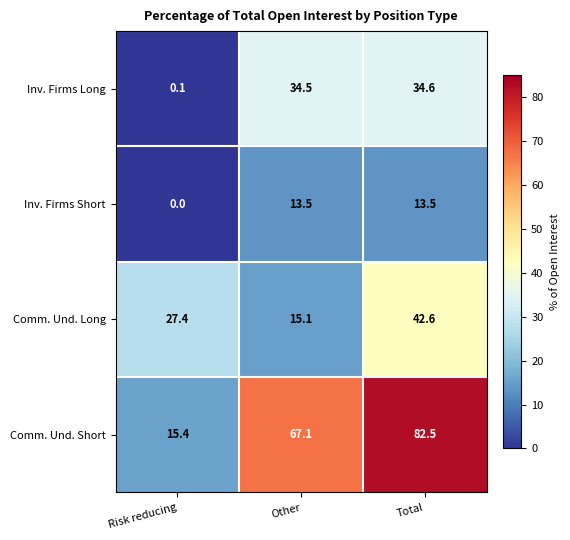

The Comm. Und. Short series shows 118.3 at Other. True or false?

False